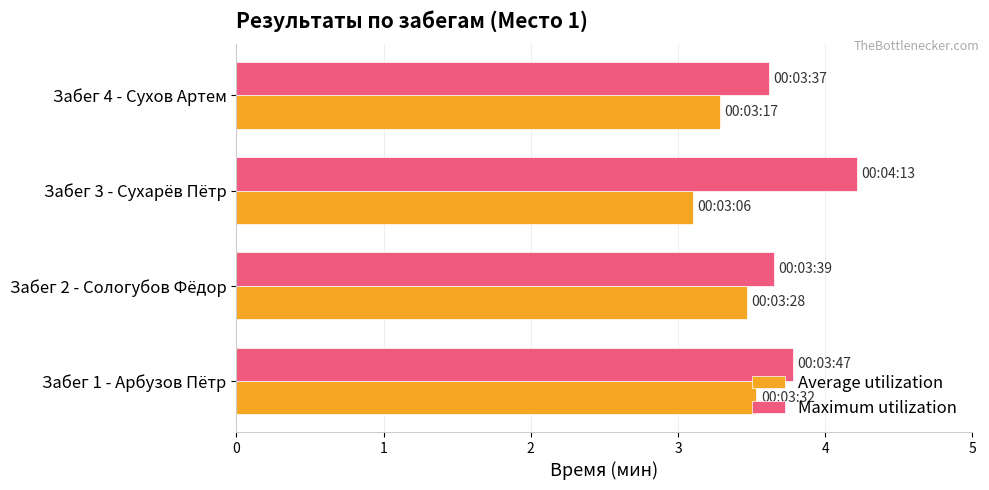

What is the minimum value for Average utilization?

3.1